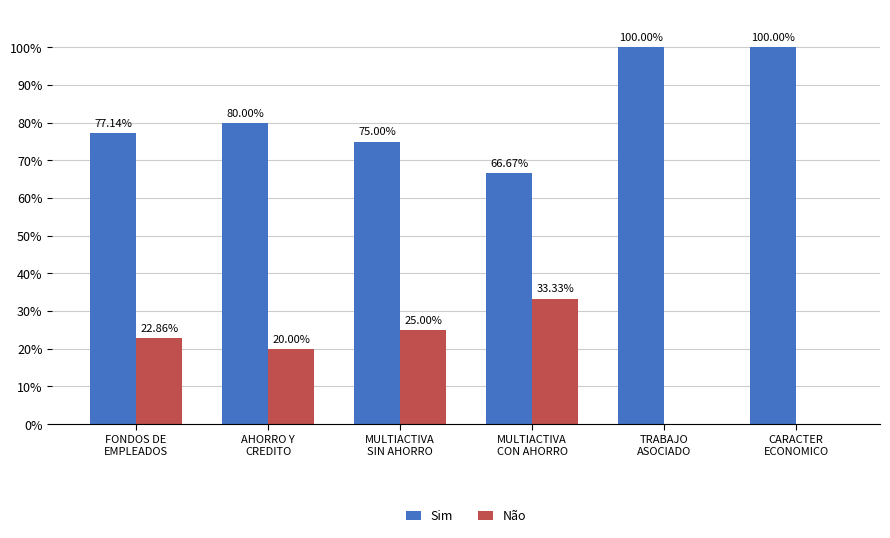

What is the sum of all Não values?

101.2